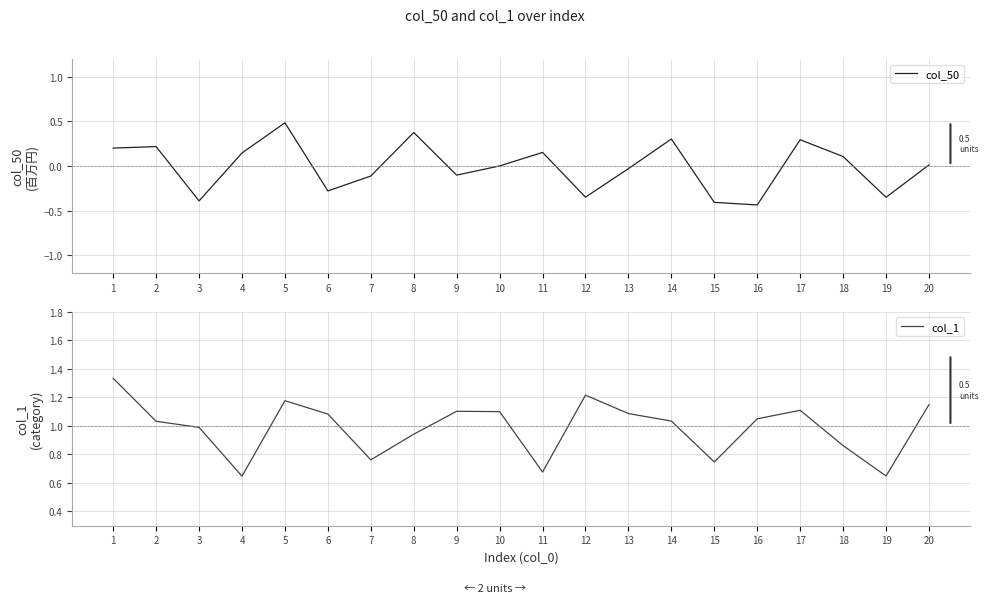

List the series in order of their overall mean, highest first.

col_1, col_50